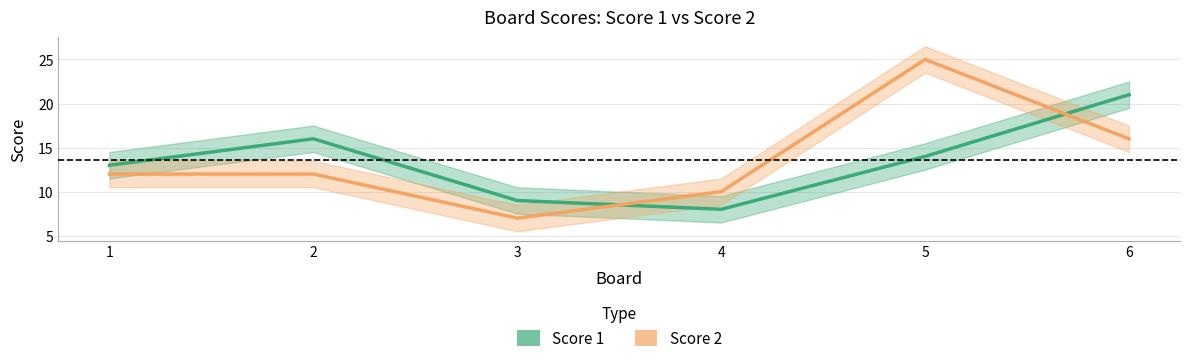

What are all the series names shown in the legend?

Score 1, Score 2